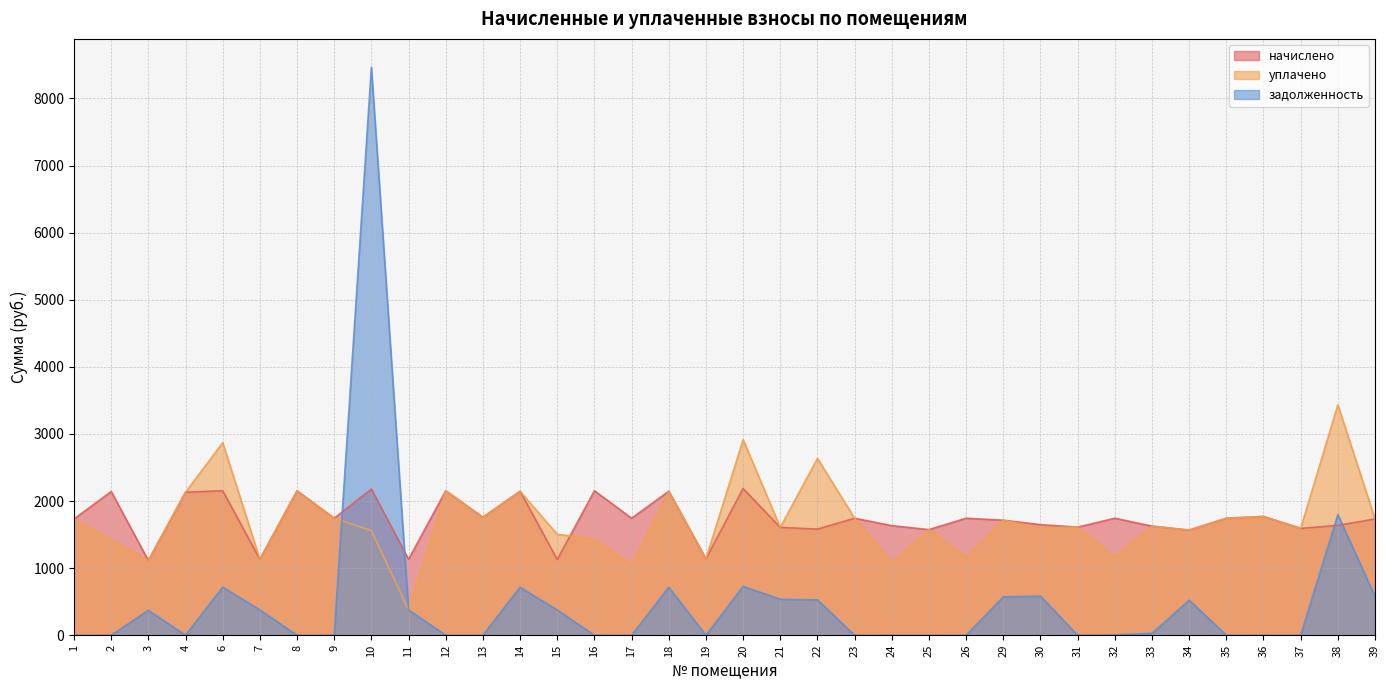

At which category does уплачено reach its first local peak?

6